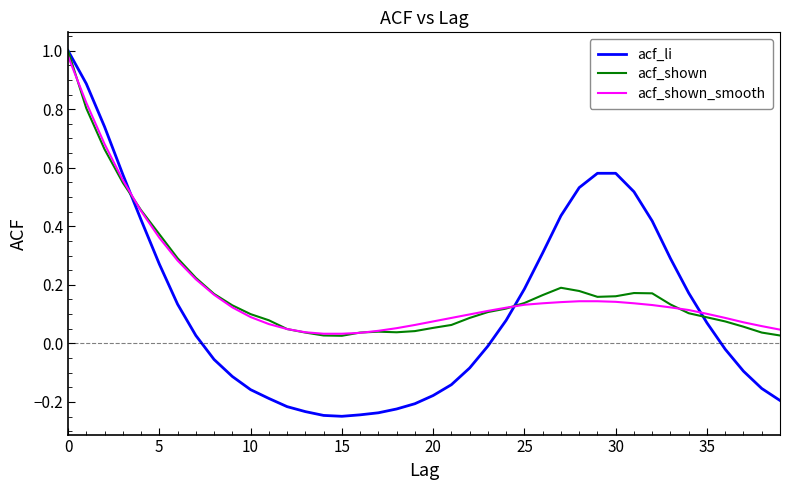

Which series has the widest spread of values?

acf_li